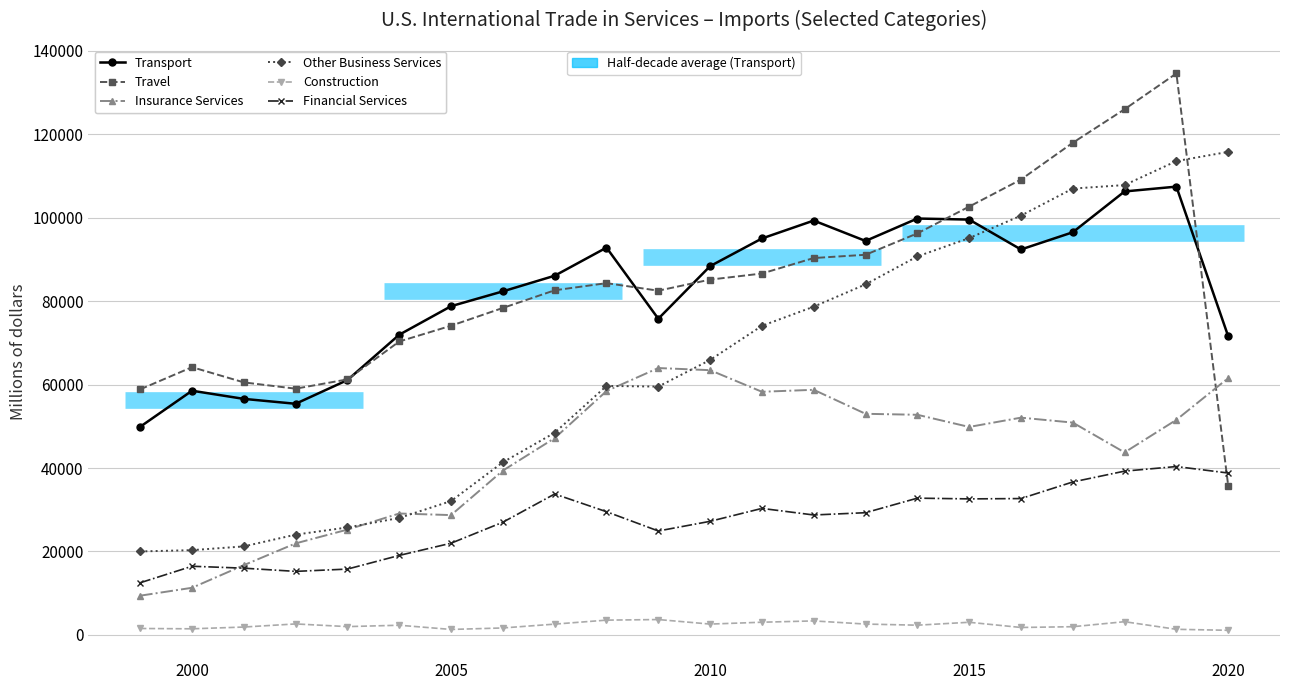

After their last crossing, which series has the higher values: Insurance Services or Financial Services?

Insurance Services